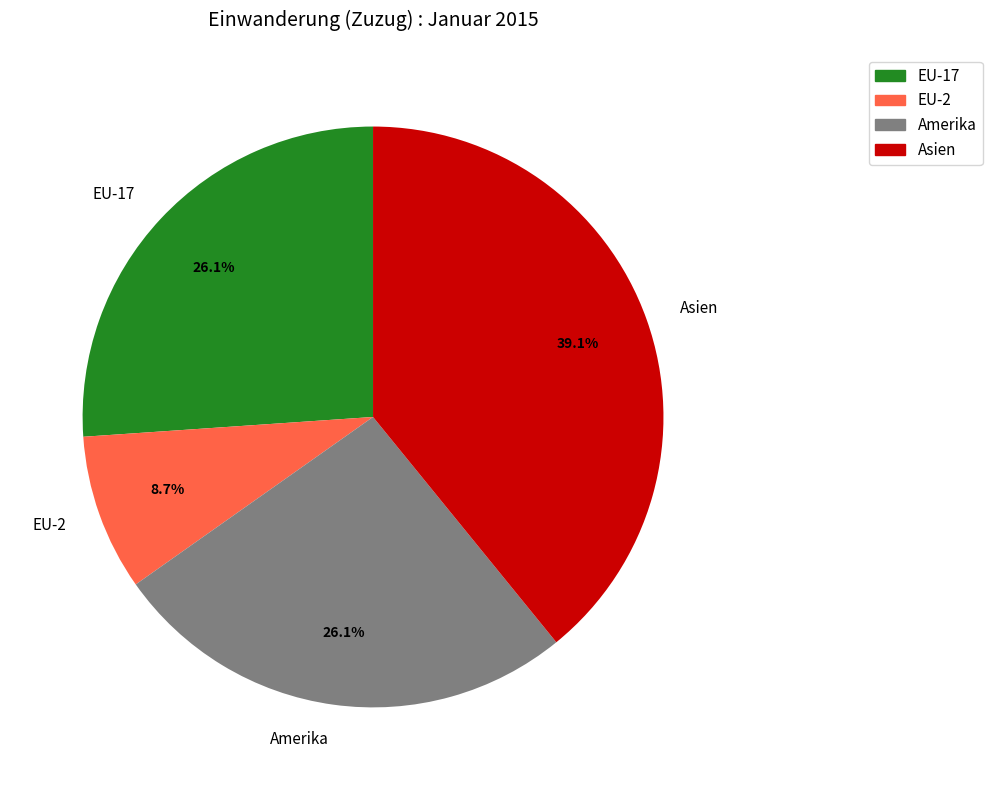

What portion of the pie excludes Amerika?

73.9%